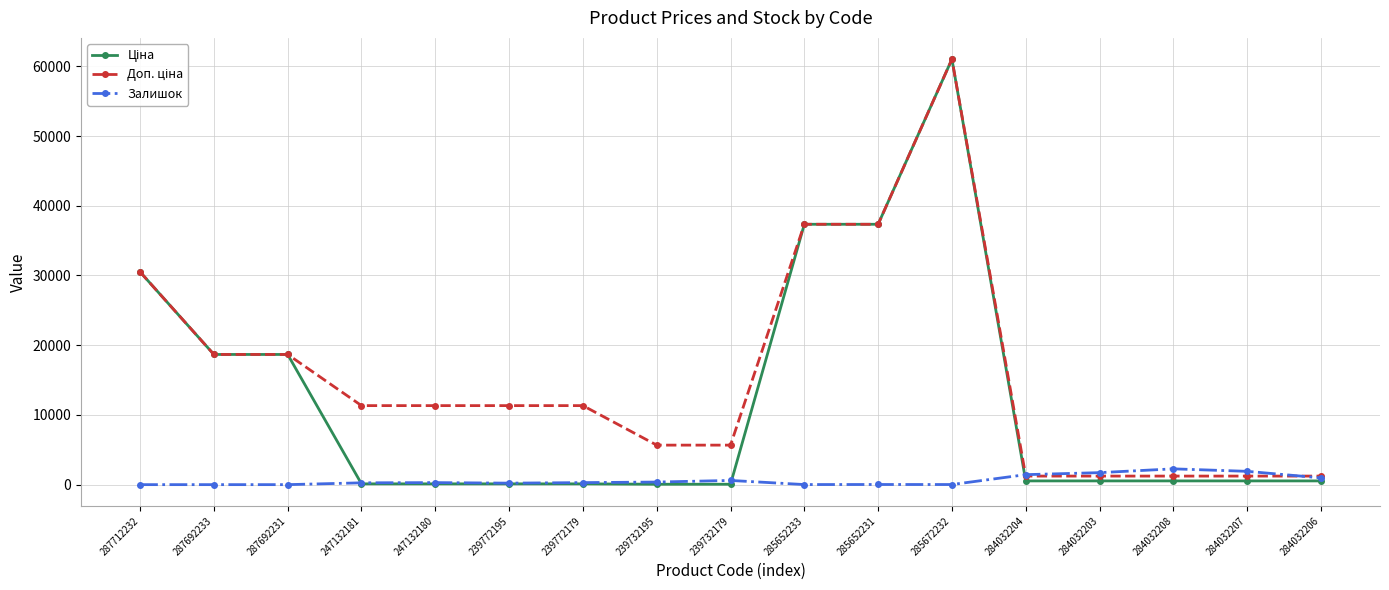

How many distinct data groups are displayed?

3